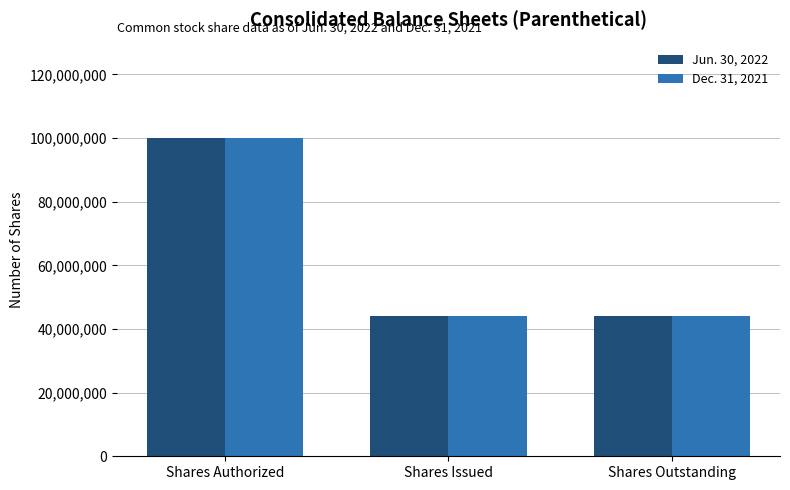

What is the sum of all Jun. 30, 2022 values?

188201632